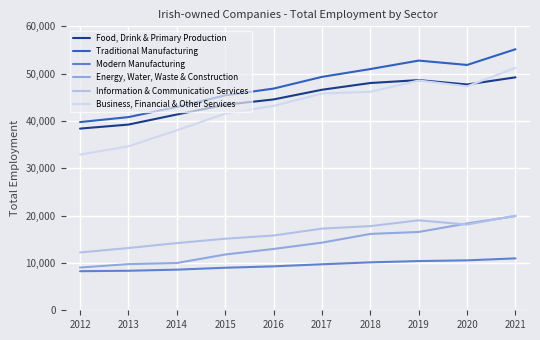

What is the spread (max minus min) of values at 2021?

44195